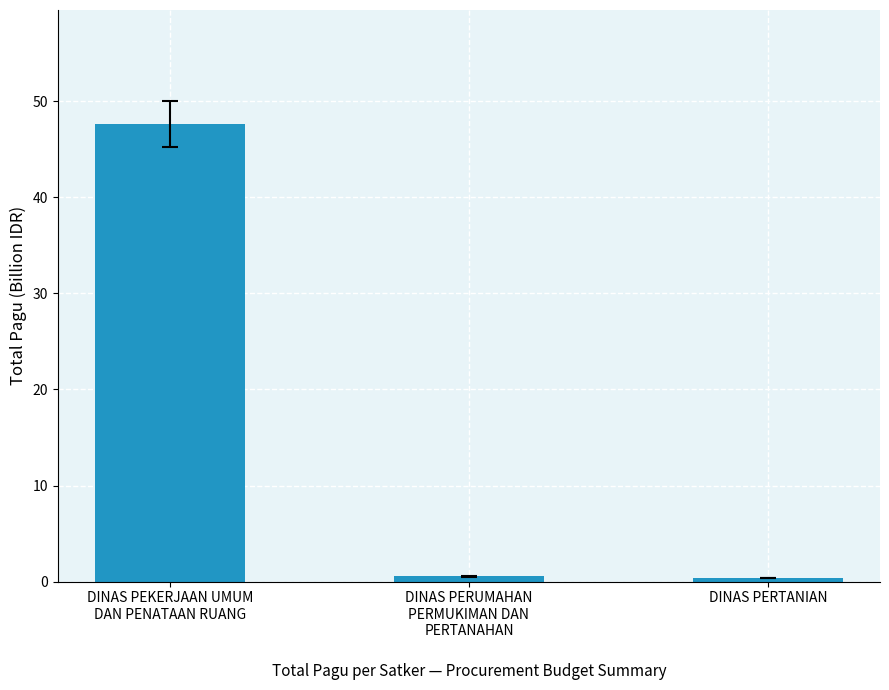

What is the change in value from DINAS PERUMAHAN
PERMUKIMAN DAN
PERTANAHAN to DINAS PERTANIAN?

-0.2